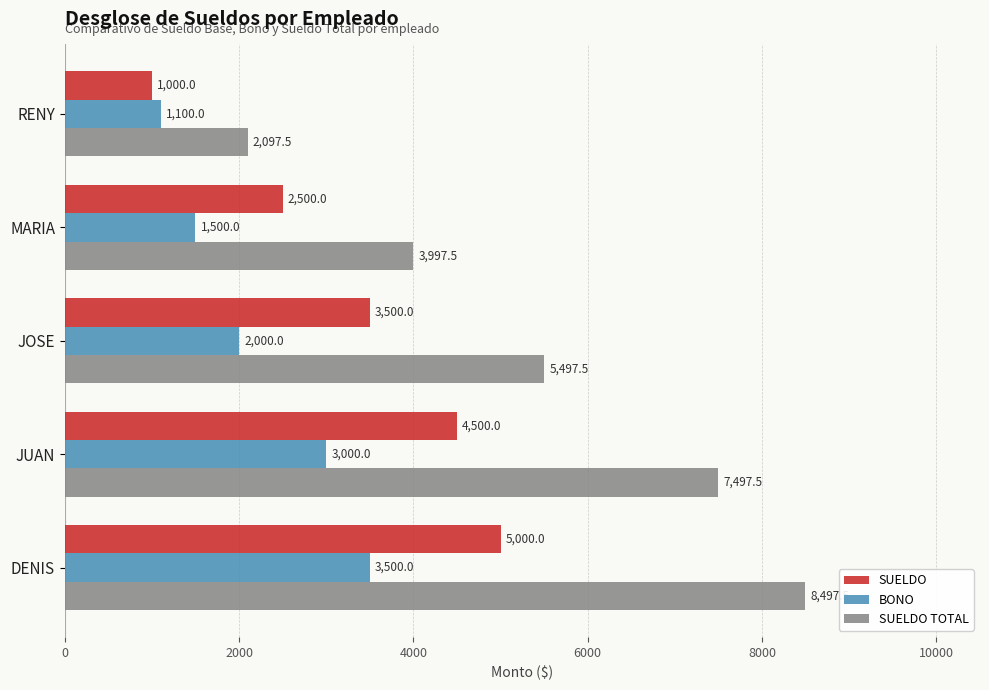

What is the difference between the highest and lowest values at RENY?

1097.5